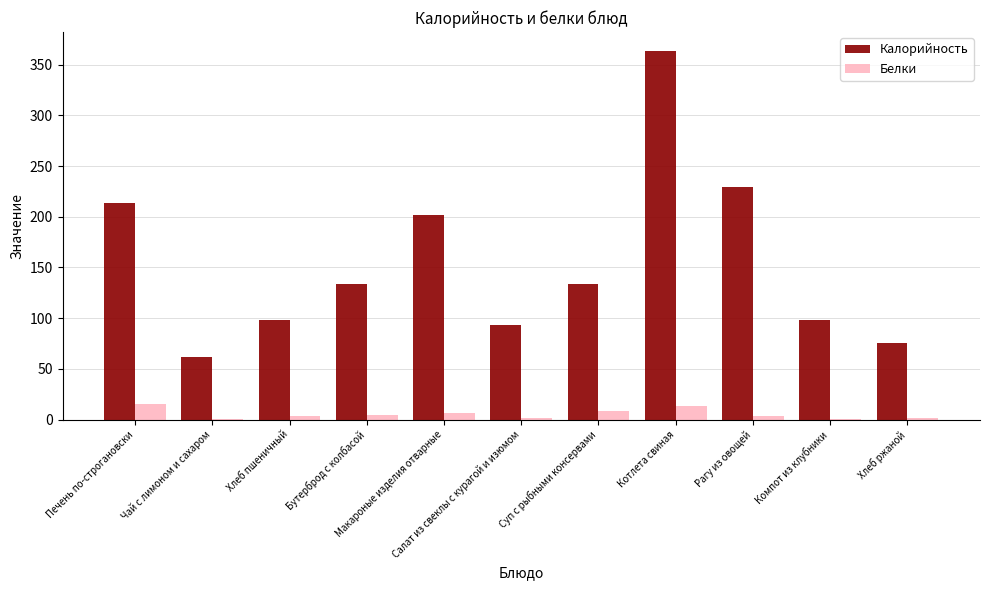

Which series has the largest total across all categories?

Калорийность